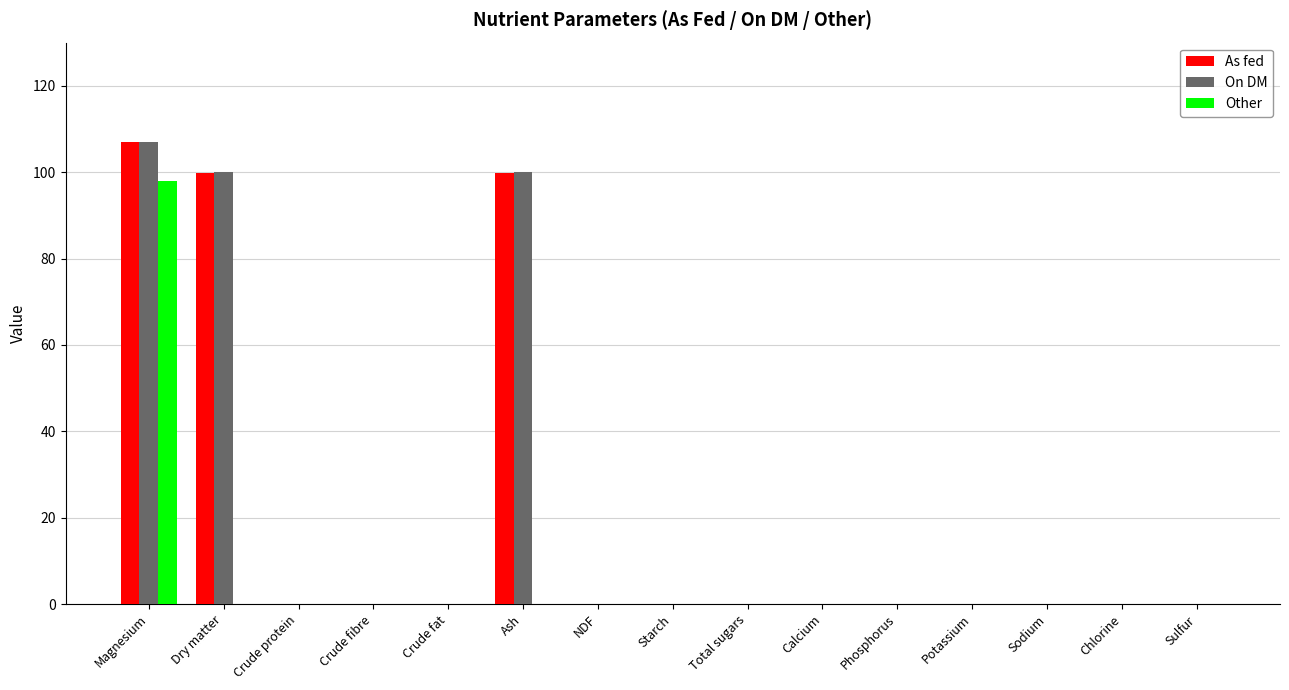

Reading left to right, what are all the values shown in this chart?

As fed: Magnesium=107.0	Dry matter=99.9	Crude protein=0.0	Crude fibre=0.0	Crude fat=0.0	Ash=99.9	NDF=0.0	Starch=0.0	Total sugars=0.0	Calcium=0.0	Phosphorus=0.0	Potassium=0.0	Sodium=0.0	Chlorine=0.0	Sulfur=0.0
On DM: Magnesium=107.0	Dry matter=100.0	Crude protein=0.0	Crude fibre=0.0	Crude fat=0.0	Ash=100.0	NDF=0.0	Starch=0.0	Total sugars=0.0	Calcium=0.0	Phosphorus=0.0	Potassium=0.0	Sodium=0.0	Chlorine=0.0	Sulfur=0.0
Other: Magnesium=98.0	Dry matter=0.0	Crude protein=0.0	Crude fibre=0.0	Crude fat=0.0	Ash=0.0	NDF=0.0	Starch=0.0	Total sugars=0.0	Calcium=0.0	Phosphorus=0.0	Potassium=0.0	Sodium=0.0	Chlorine=0.0	Sulfur=0.0